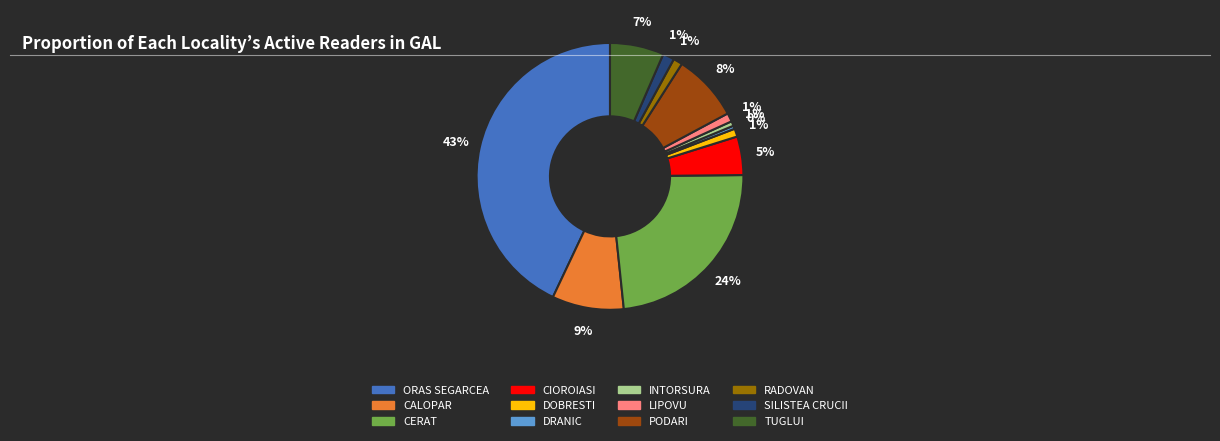

How many segments does this pie chart have?

12